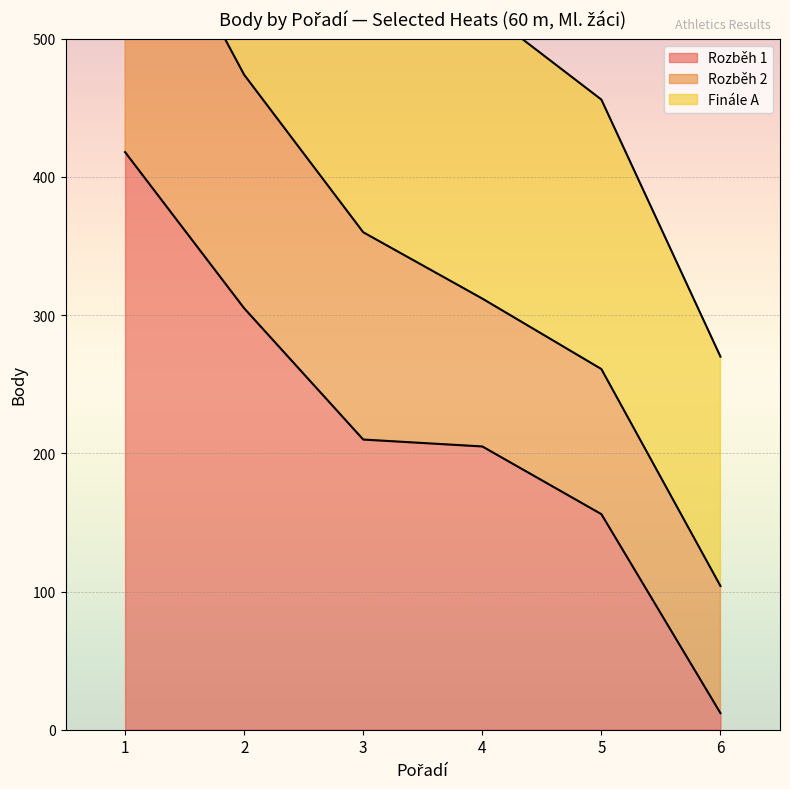

Which series has the widest spread of values?

Finále A